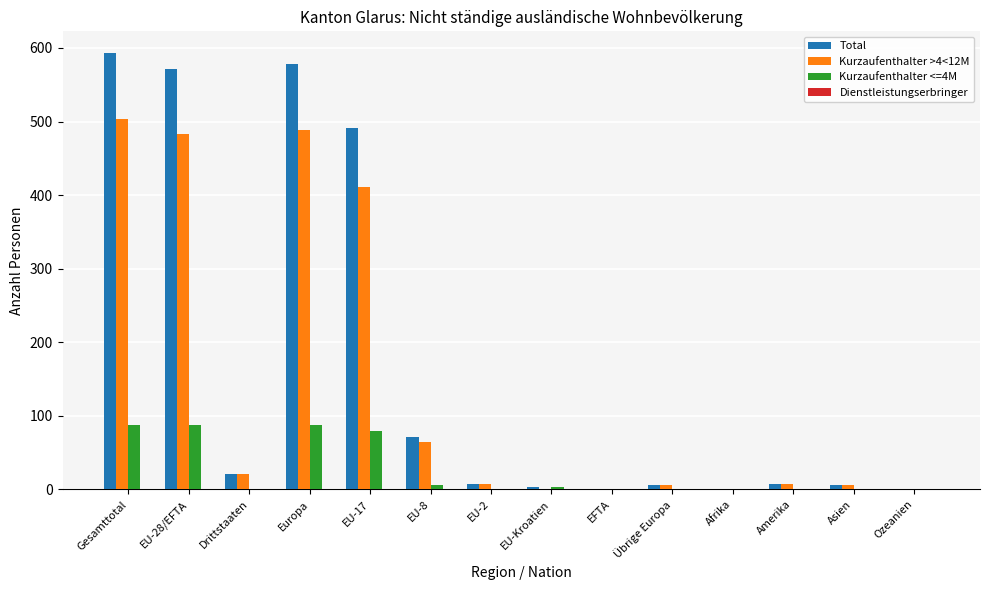

The Kurzaufenthalter <=4M series shows 0 at Asien. True or false?

True